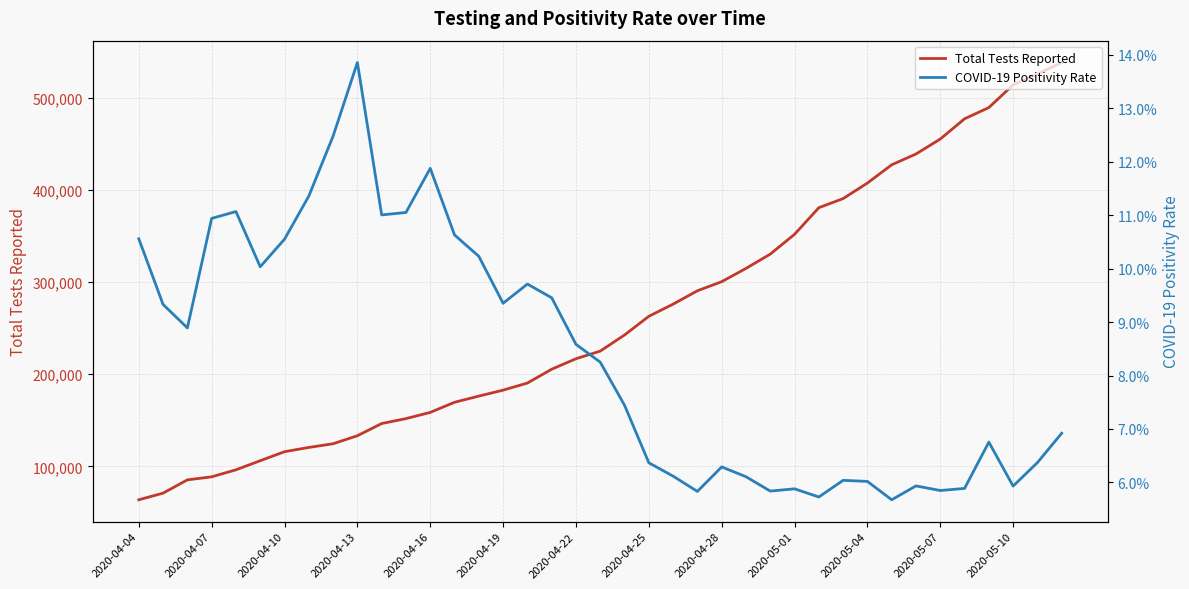

List the series in order of their peak value, lowest first.

COVID-19 Positivity Rate, Total Tests Reported